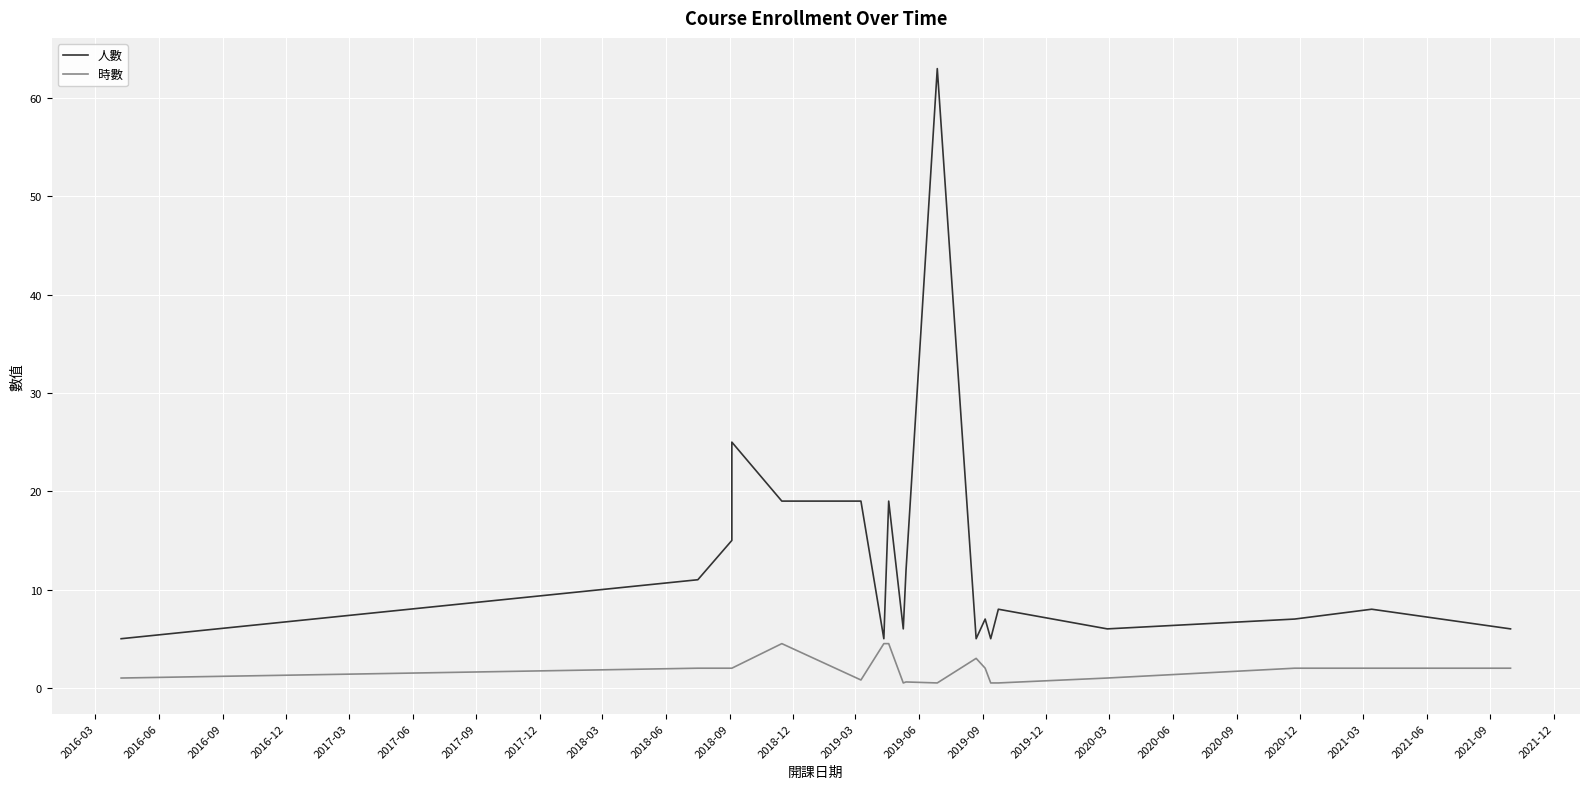

At how many categories does at least one series exceed 0?

19